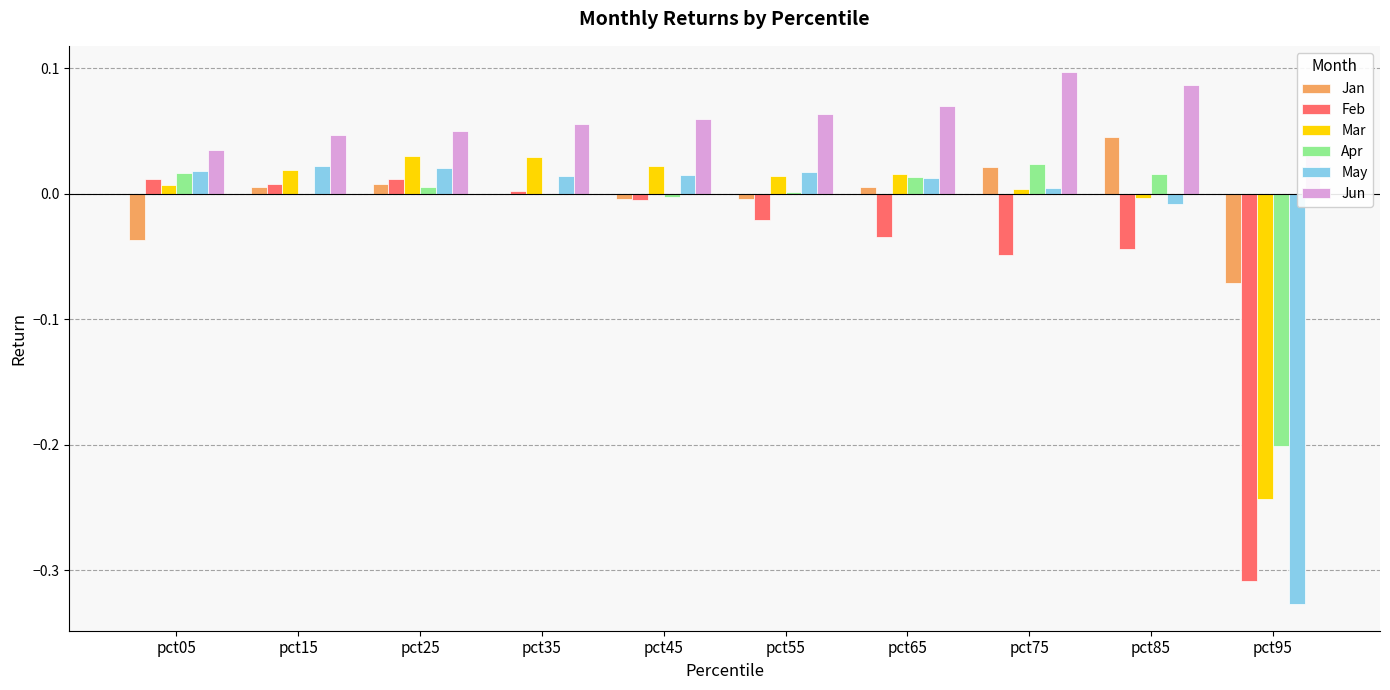

Between pct15 and pct65, which series saw the biggest shift?

Feb